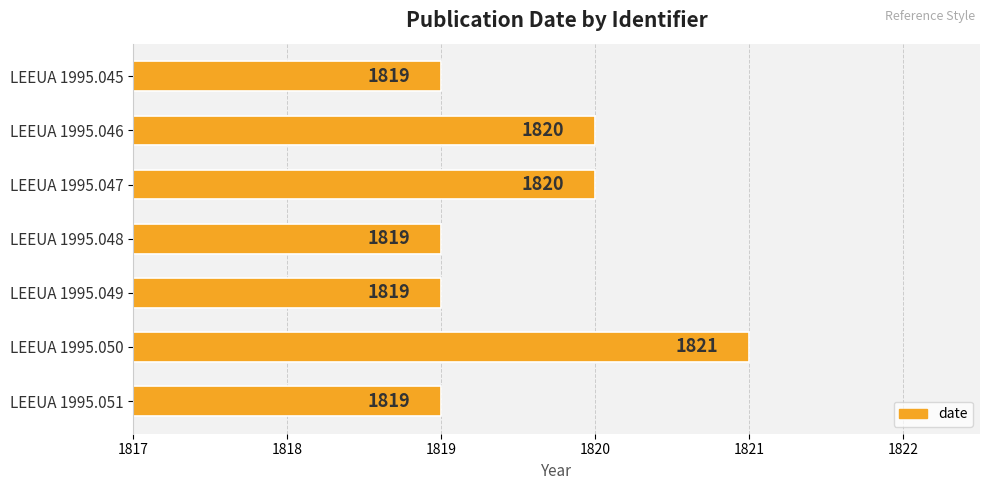

Reading top to bottom, transcribe all the data shown in this chart.

LEEUA 1995.045=1819	LEEUA 1995.046=1820	LEEUA 1995.047=1820	LEEUA 1995.048=1819	LEEUA 1995.049=1819	LEEUA 1995.050=1821	LEEUA 1995.051=1819